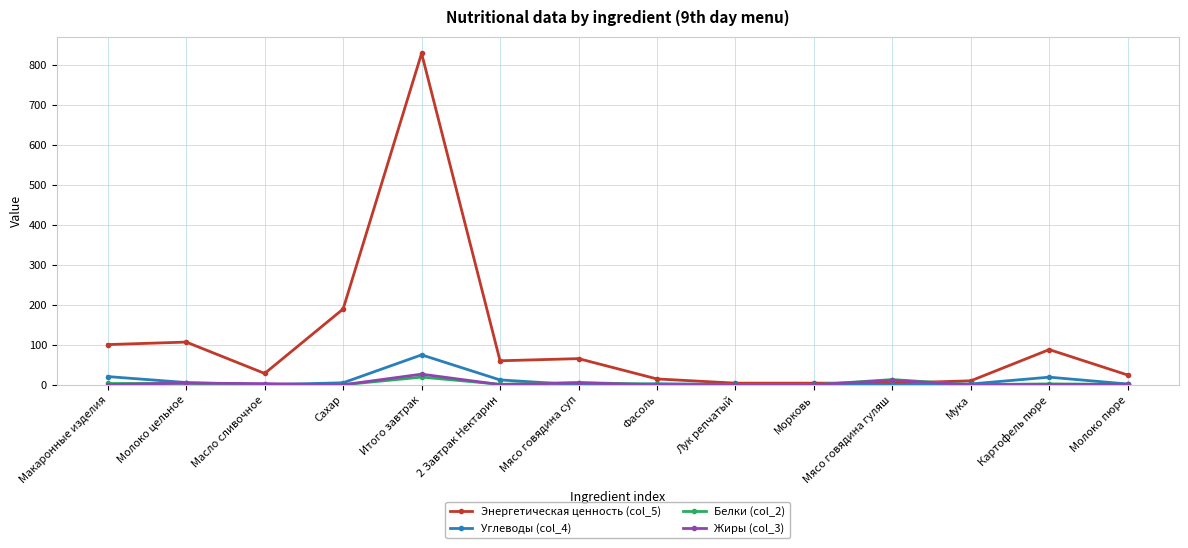

Which series has the largest total across all categories?

Энергетическая ценность (col_5)